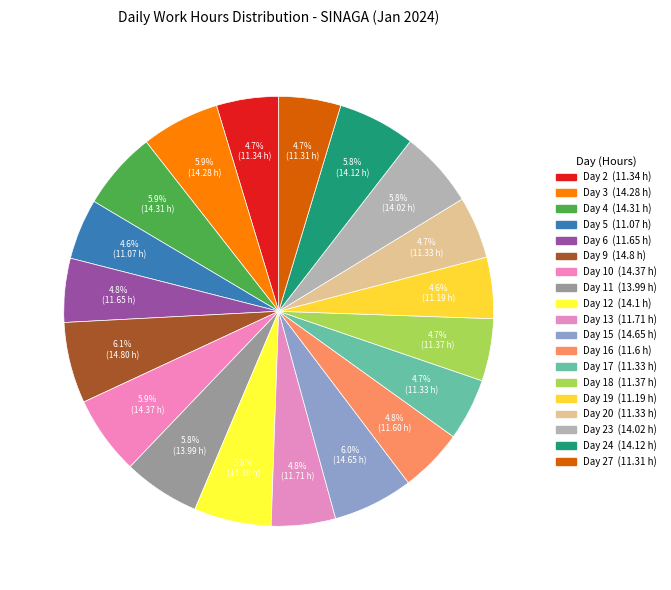

To the nearest percent, what is the average slice percentage?

5%